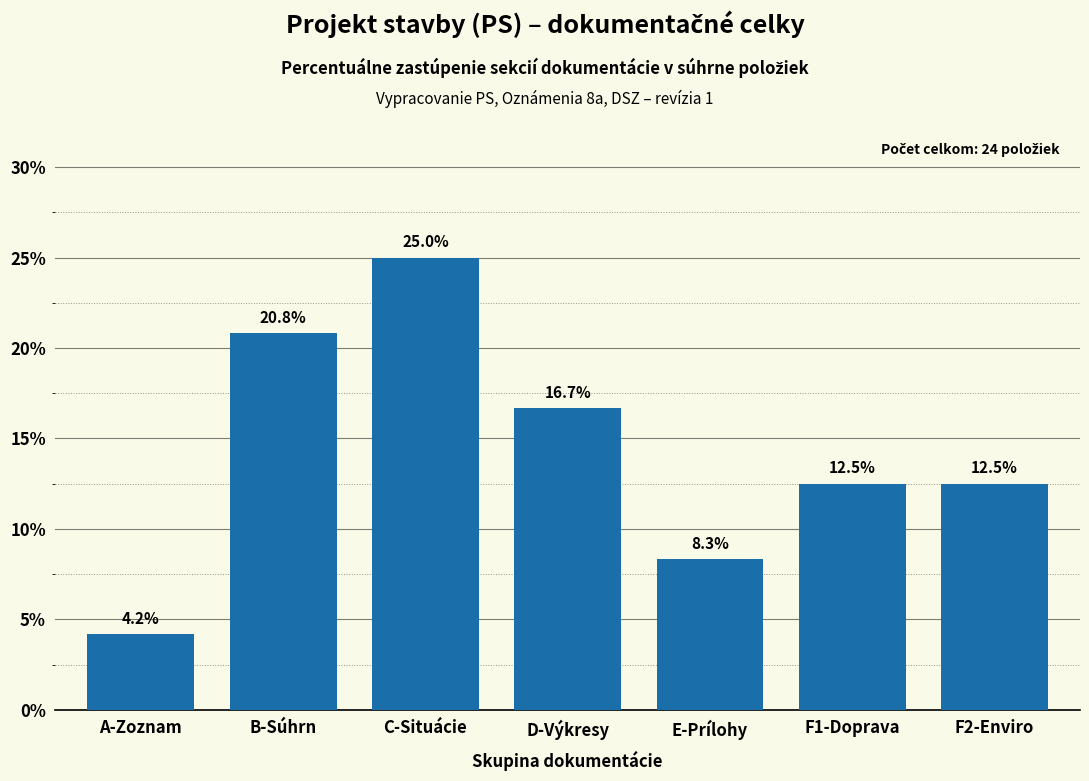

Reading right to left, what are all the values shown in this chart?

12.5	12.5	8.3	16.7	25.0	20.8	4.2